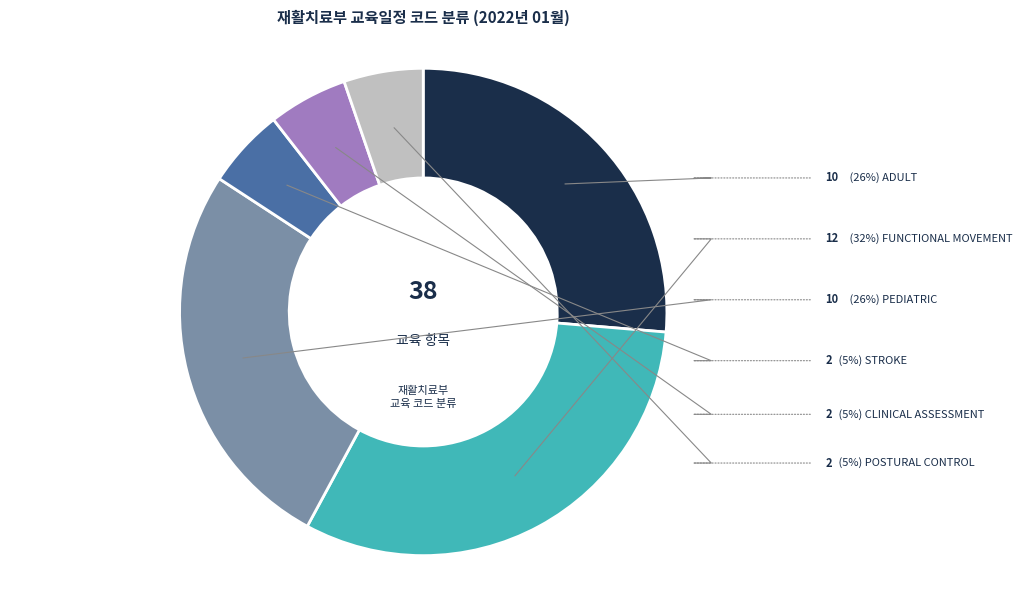

Is there a majority slice in this chart?

No